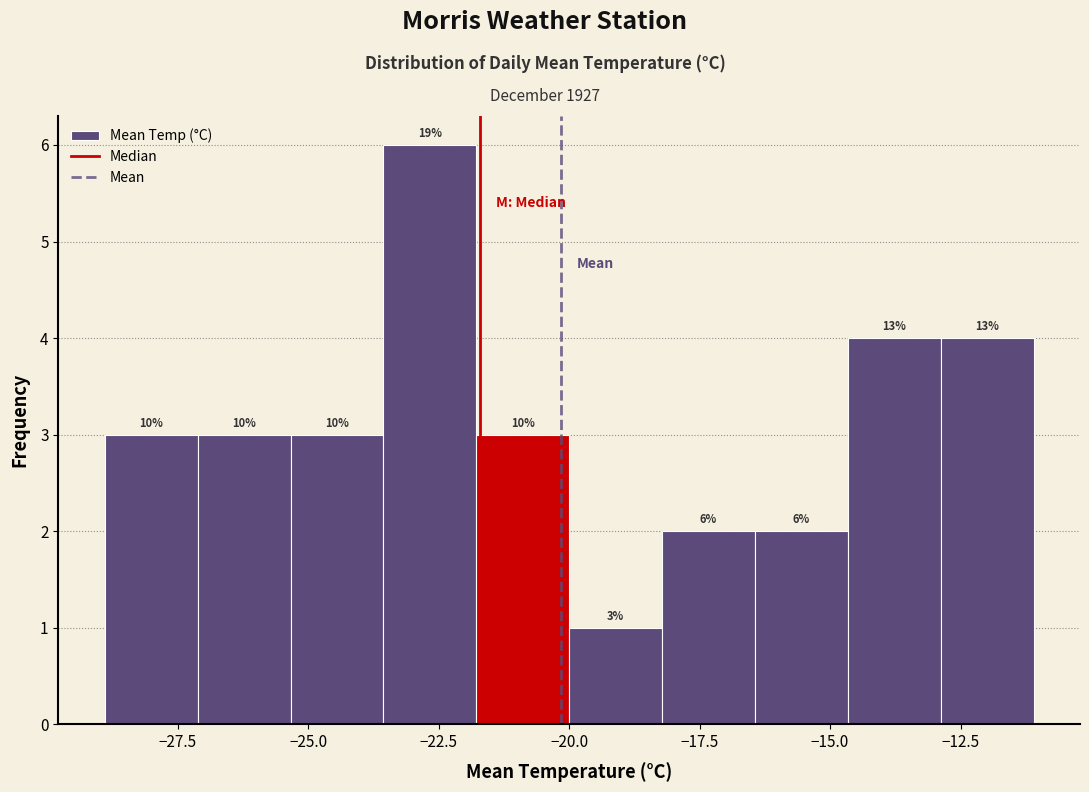

Around what value on the x-axis is the tallest bar? Give the approximate position of its centre, as read against the axis.

-22.5